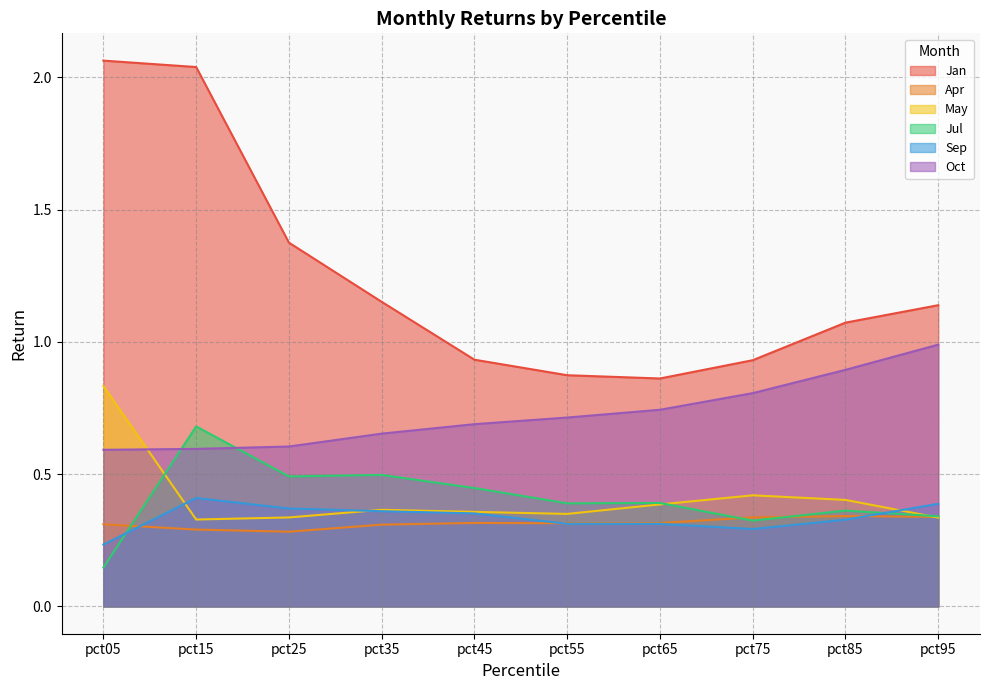

Which series has the widest spread of values?

Jan